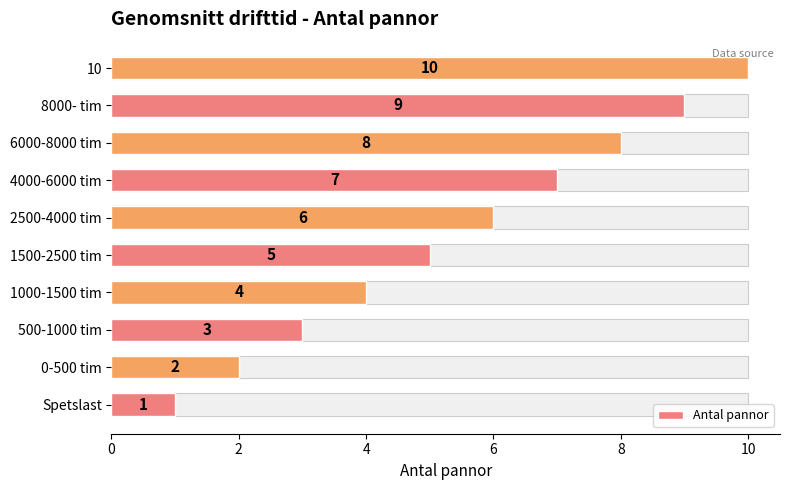

Is it true that the value at 2500-4000 tim is 4?

False